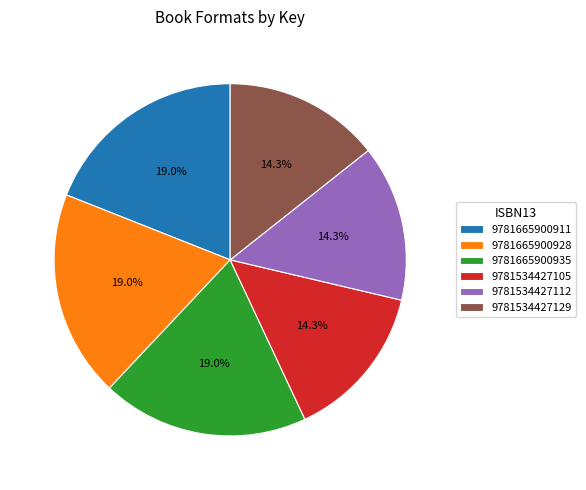

True or false: 9781665900935 accounts for 28% of the total.

False